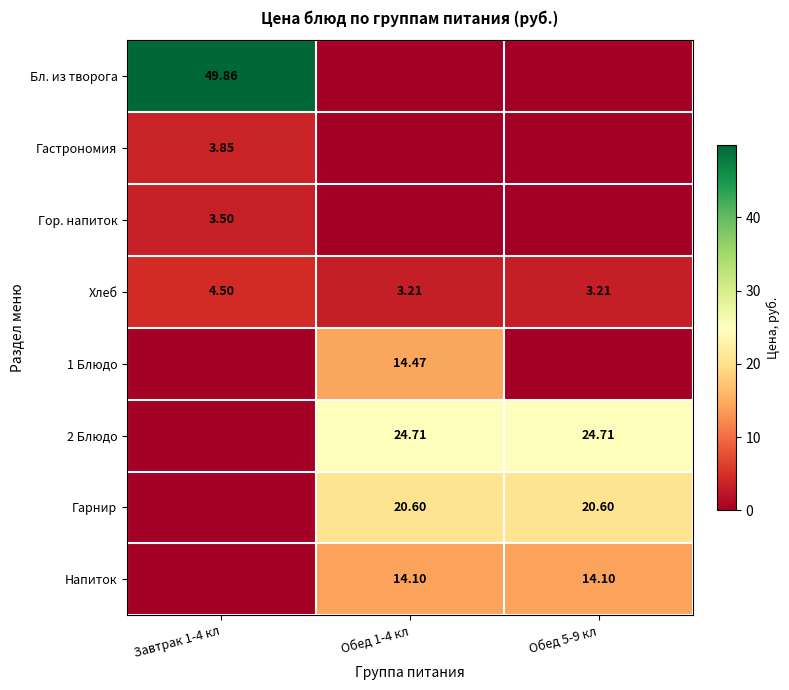

Is the value of 1 Блюдо at Обед 1-4 кл greater than the value of Напиток at Обед 1-4 кл?

Yes